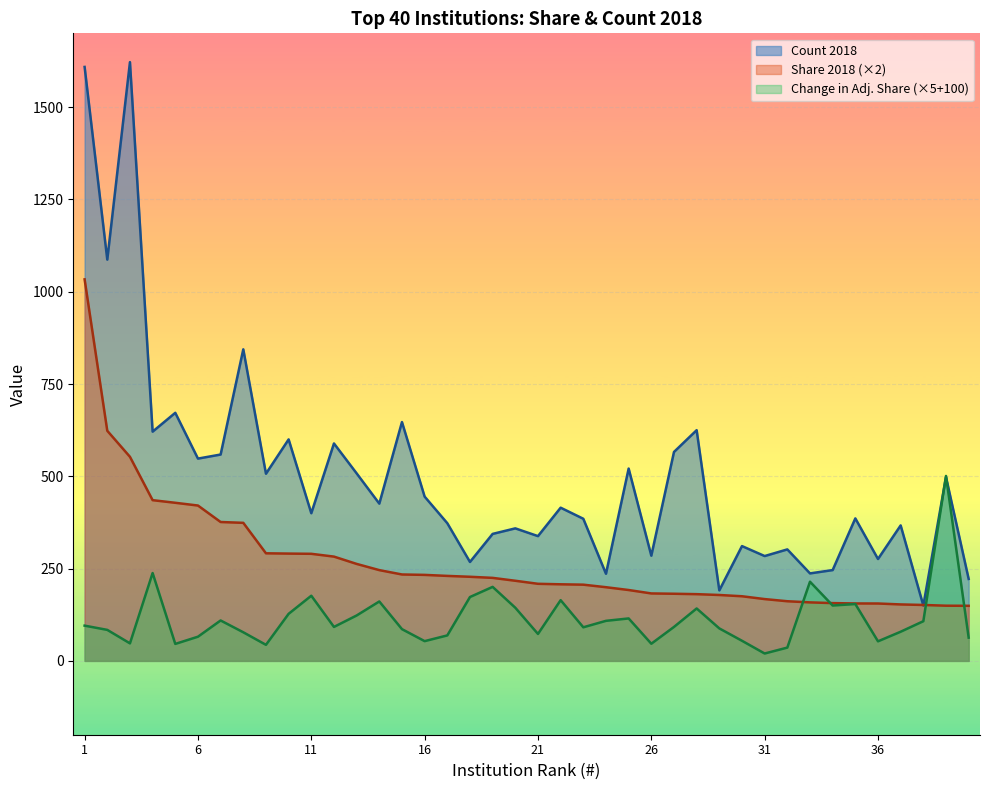

Reading left to right, list all the values displayed in this chart.

Count 2018: 1=1609.0	2=1087.0	3=1622.0	4=621.0	5=672.0	6=548.0	7=559.0	8=844.0	9=507.0	10=600.0	11=400.0	12=589.0	13=508.0	14=426.0	15=647.0	16=445.0	17=373.0	18=268.0	19=344.0	20=359.0	21=338.0	22=415.0	23=385.0	24=236.0	25=521.0	26=285.0	27=566.0	28=625.0	29=191.0	30=311.0	31=284.0	32=302.0	33=237.0	34=246.0	35=386.0	36=276.0	37=367.0	38=150.0	39=498.0	40=222.0
Share 2018: 1=1033.5	2=623.3	3=552.8	4=435.4	5=428.3	6=420.9	7=376.2	8=374.0	9=291.4	10=290.7	11=290.1	12=282.5	13=262.7	14=245.9	15=234.1	16=233.0	17=230.2	18=227.9	19=224.9	20=217.1	21=208.8	22=207.5	23=206.5	24=199.6	25=192.0	26=182.7	27=181.9	28=180.8	29=178.5	30=175.1	31=167.4	32=161.6	33=158.5	34=156.5	35=155.6	36=155.5	37=152.9	38=151.5	39=149.5	40=149.2
Change in Adjusted Share 2017-2018: 1=95.5	2=84.0	3=47.5	4=238.0	5=46.0	6=65.5	7=109.5	8=77.5	9=43.5	10=127.5	11=176.5	12=92.0	13=123.0	14=161.0	15=86.0	16=53.5	17=69.0	18=173.0	19=200.5	20=144.0	21=73.0	22=164.5	23=91.0	24=108.5	25=115.0	26=46.5	27=92.0	28=142.0	29=88.0	30=54.5	31=20.0	32=36.0	33=214.5	34=150.0	35=154.0	36=53.0	37=79.0	38=107.5	39=501.0	40=63.0